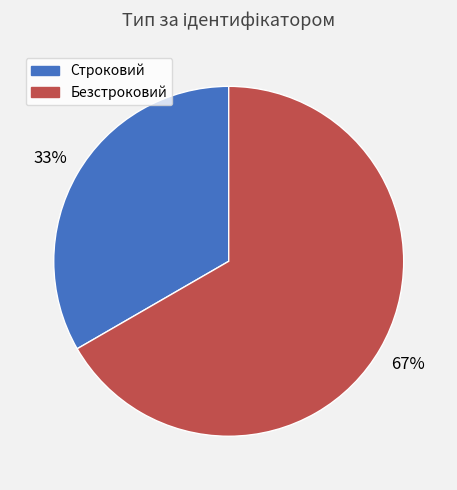

To the nearest percent, what is the average slice percentage?

50%